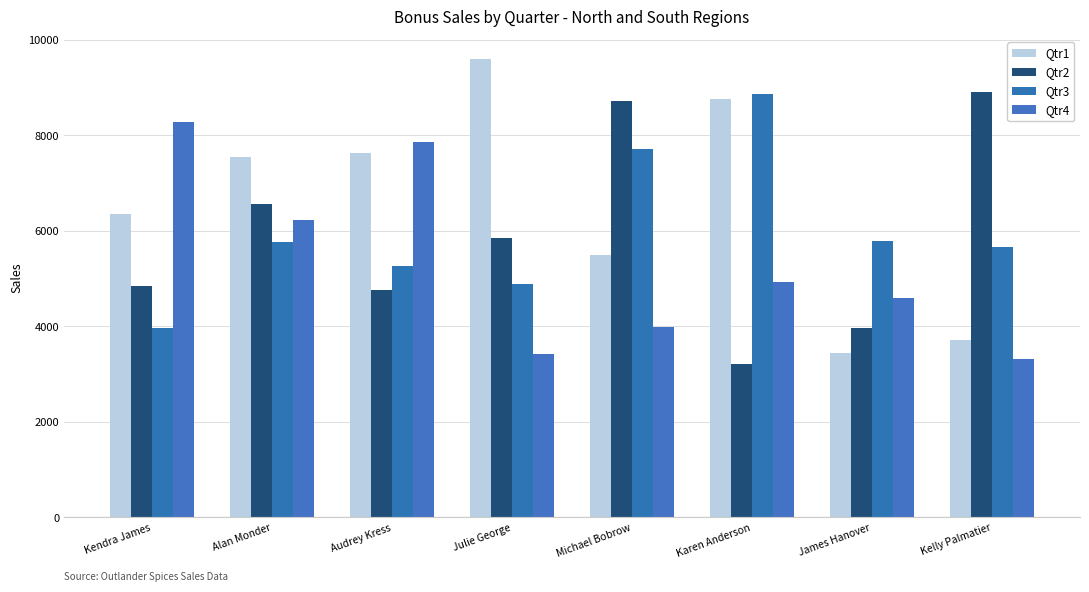

Reading right to left, transcribe all the data shown in this chart.

Qtr1: 3716	3440	8765	5493	9595	7635	7546	6354
Qtr2: 8917	3958	3224	8732	5859	4765	6574	4846
Qtr3: 5662	5784	8865	7722	4879	5256	5767	3958
Qtr4: 3324	4601	4936	3990	3432	7865	6234	8284